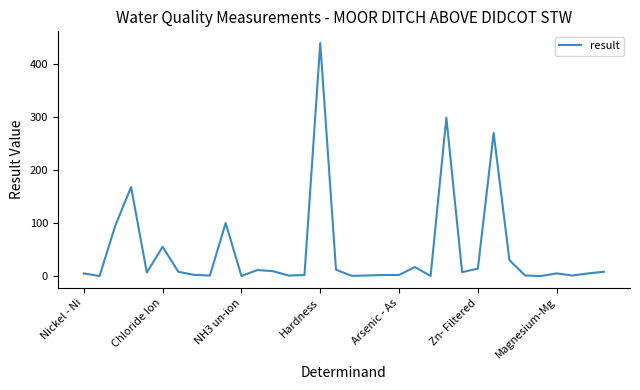

Does the chart display data point markers on the line(s)?

No